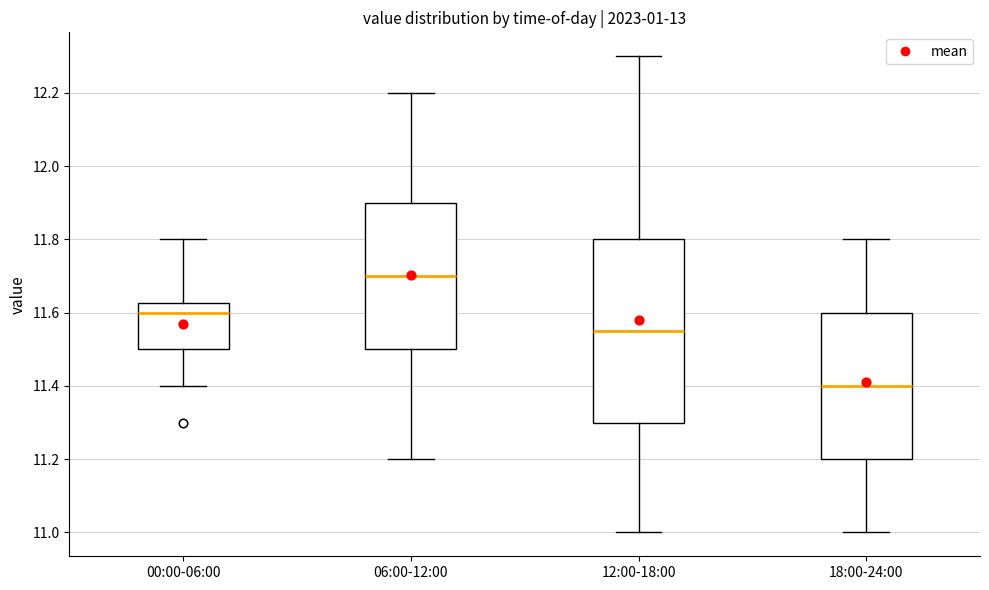

Reading left to right, read every box against the y-axis: the position of its median line, the range the box covers, and the ends of its whiskers. The values are not printed on the chart, so give them approximately, as read against the axis.

00:00-06:00: median 11.60, box 11.50 to 11.62, whiskers 11.40 to 11.80
06:00-12:00: median 11.70, box 11.50 to 11.90, whiskers 11.20 to 12.20
12:00-18:00: median 11.56, box 11.30 to 11.80, whiskers 11.00 to 12.30
18:00-24:00: median 11.40, box 11.20 to 11.60, whiskers 11.00 to 11.80